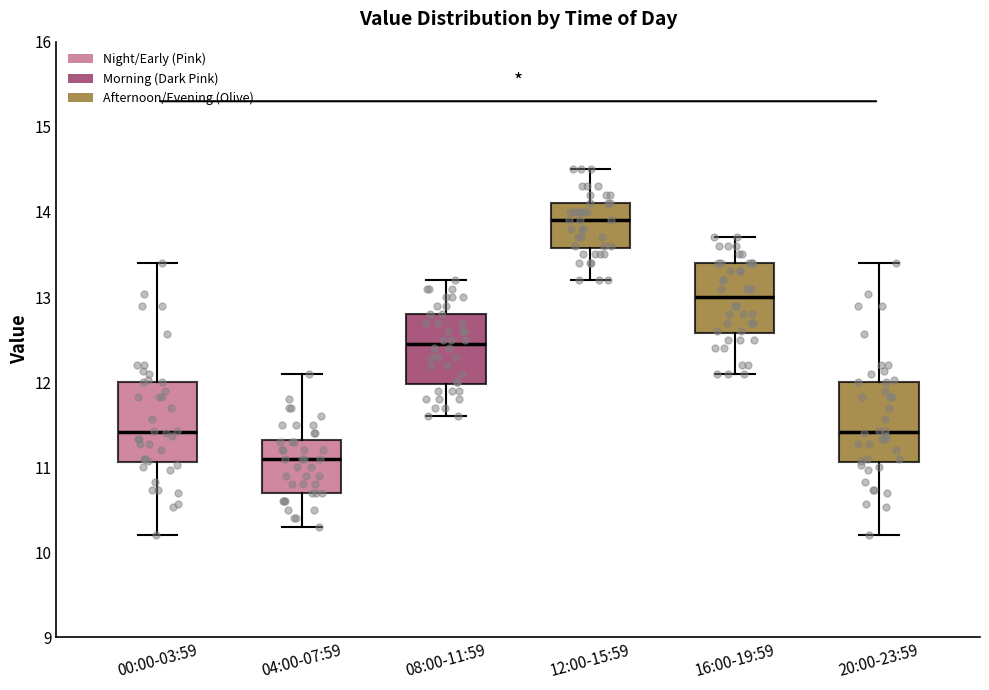

Which box's median line is the highest?

12:00-15:59